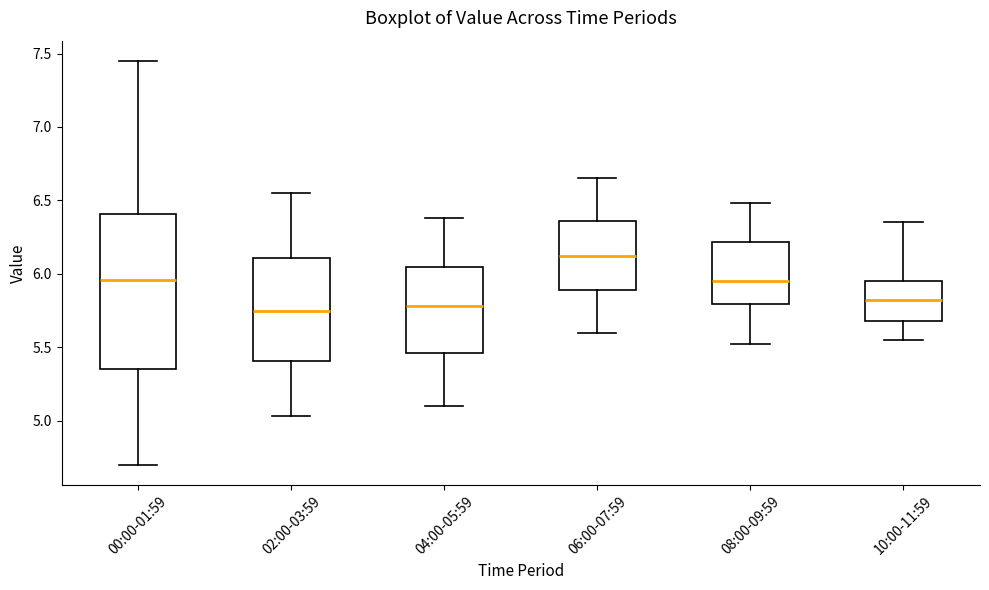

Where is the upper edge of the box for 08:00-09:59 on the y-axis? The values are not printed on the chart, so give them approximately, as read against the axis.

6.20